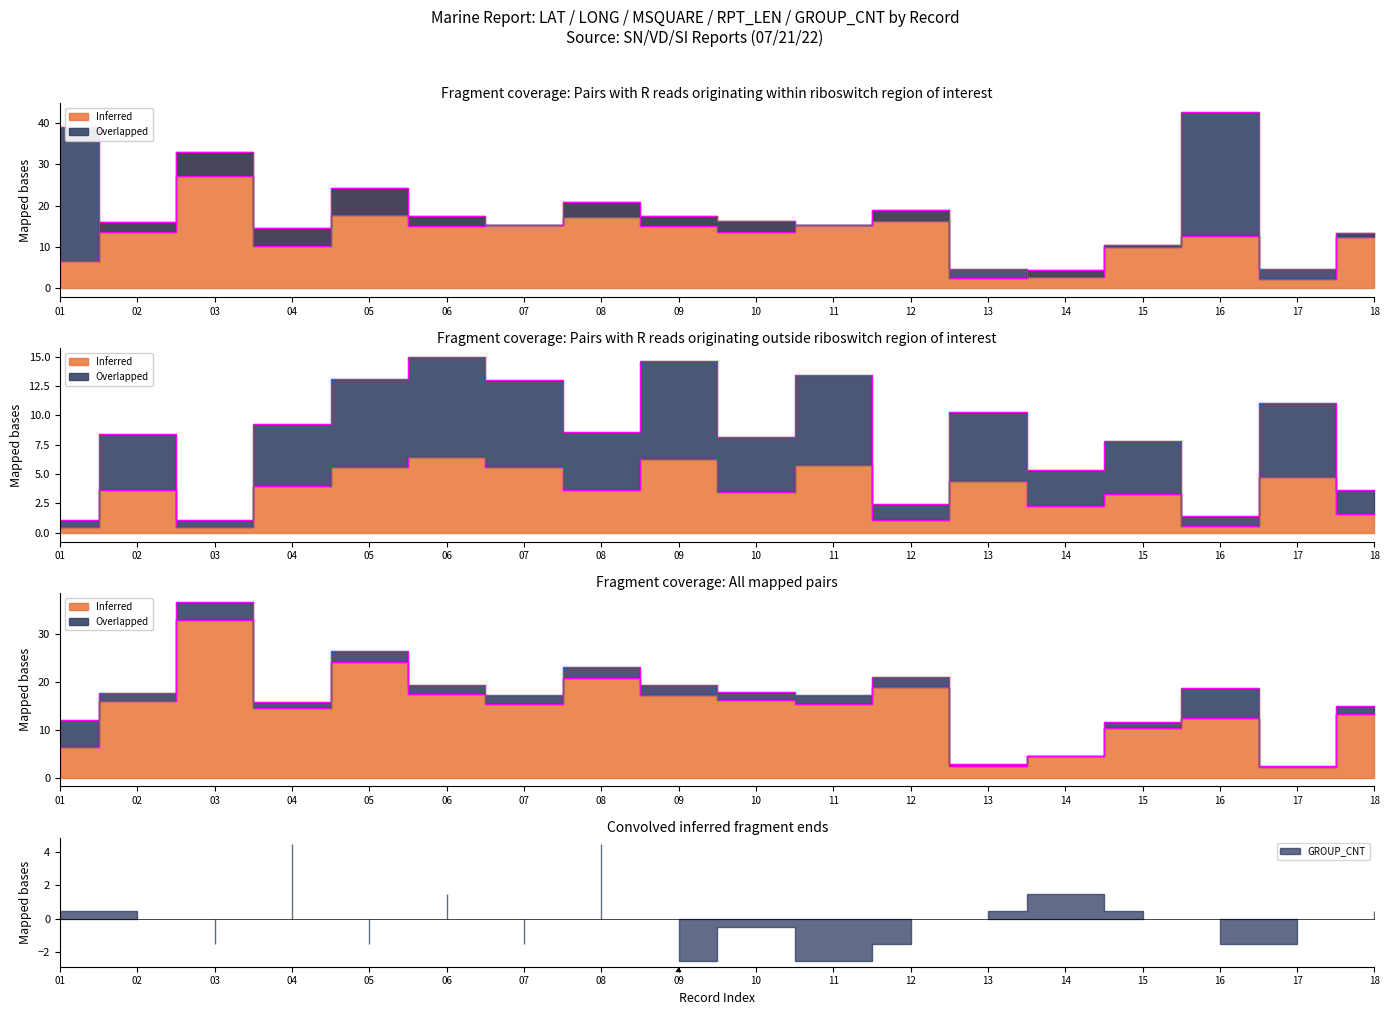

List the labels in order of LAT value, smallest first.

17, 13, 14, 01, 15, 16, 18, 04, 07, 11, 02, 10, 09, 06, 12, 08, 05, 03